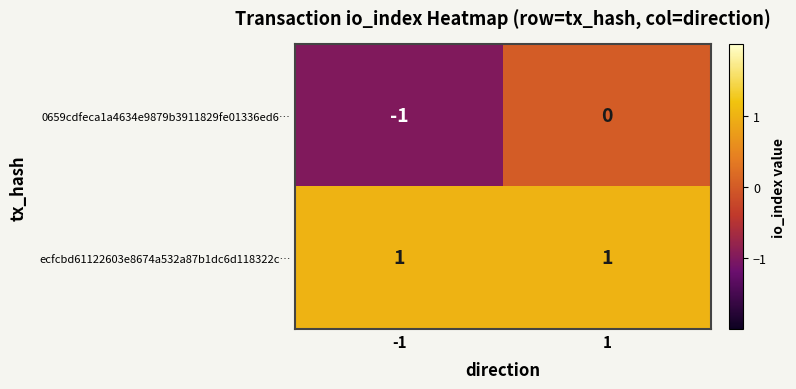

Which series changed the most between -1 and 1?

0659cdfeca1a4634e9879b3911829fe01336ed6…